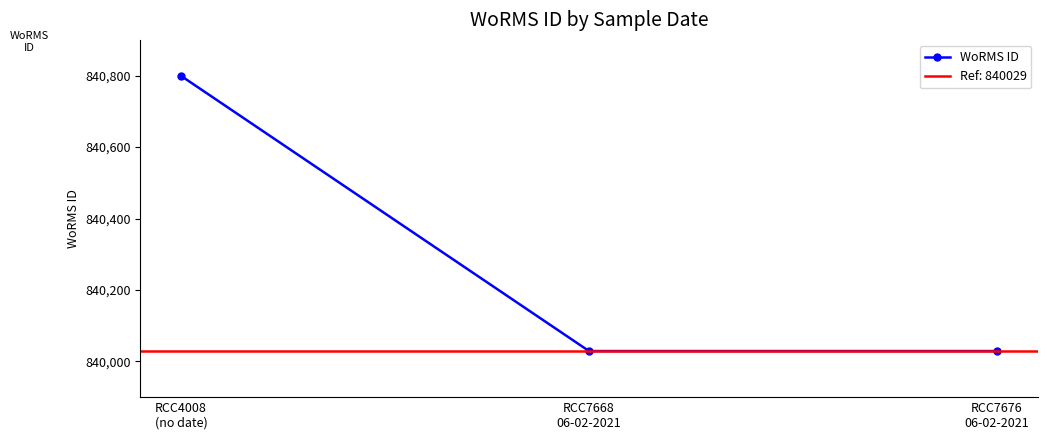

Reading left to right, extract all data points from this chart.

RCC4008
(no date)=840799	RCC7668
06-02-2021=840029	RCC7676
06-02-2021=840029